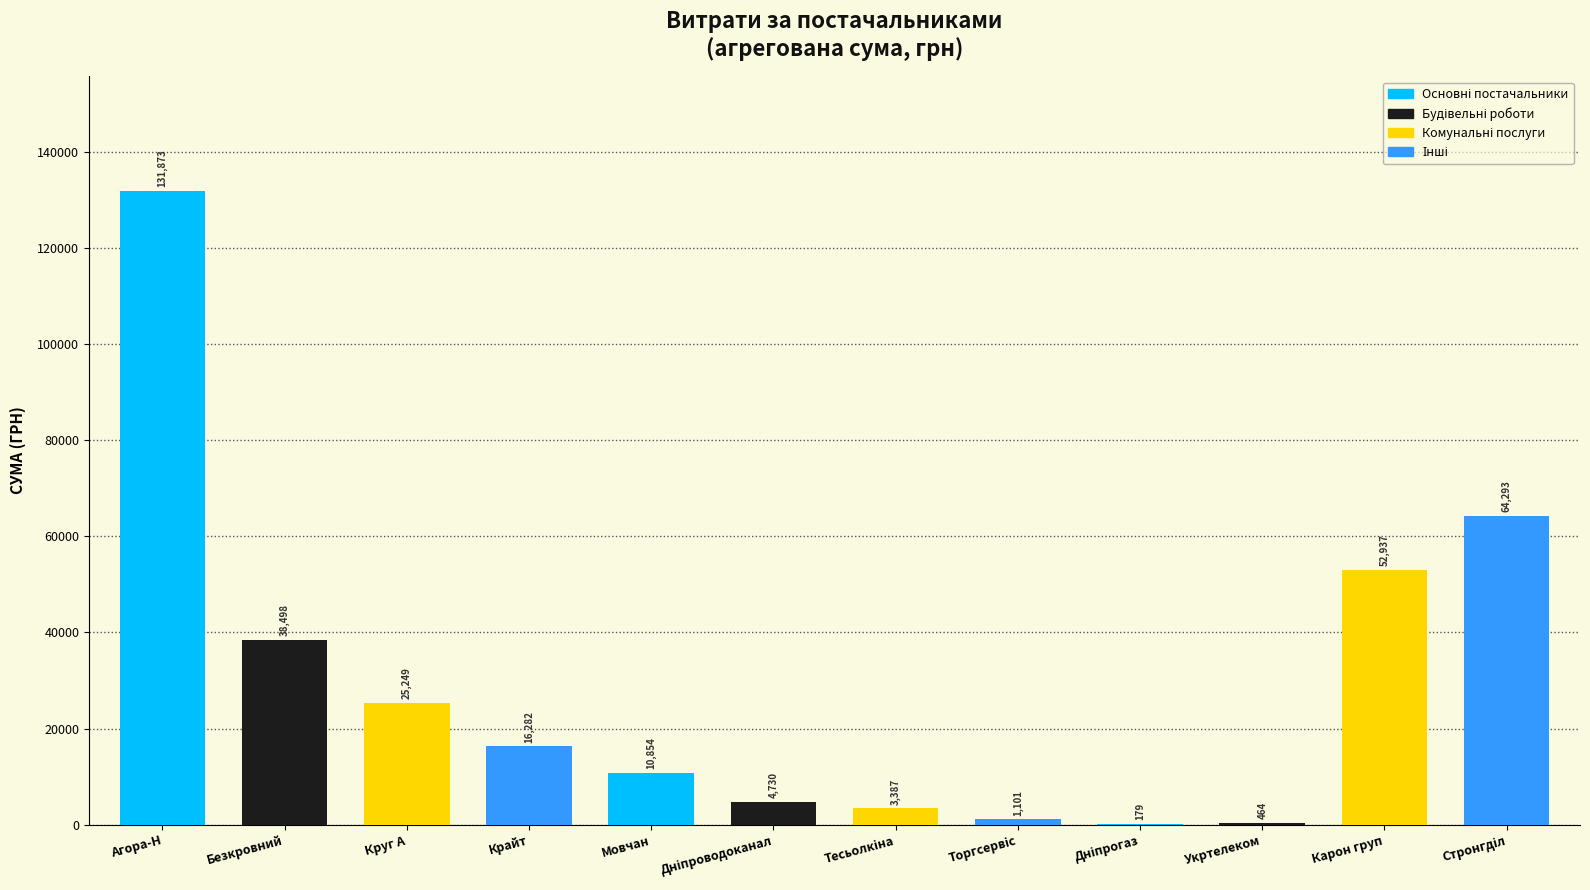

Is it true that the value at Круг А is 25249.3?

True